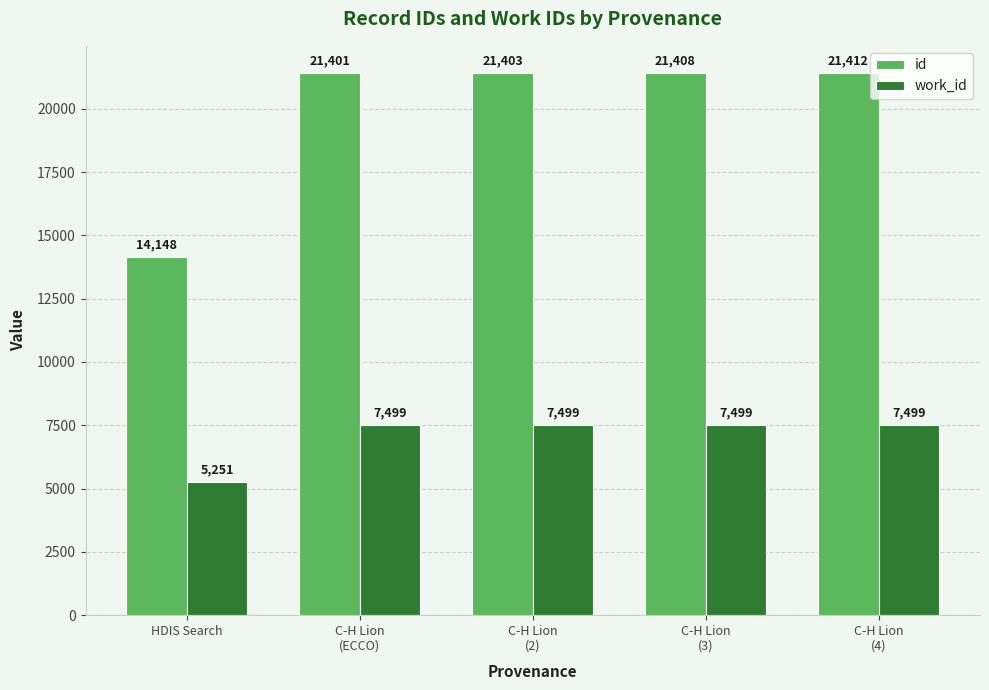

Where is work_id nearest to the value 6375?

HDIS Search